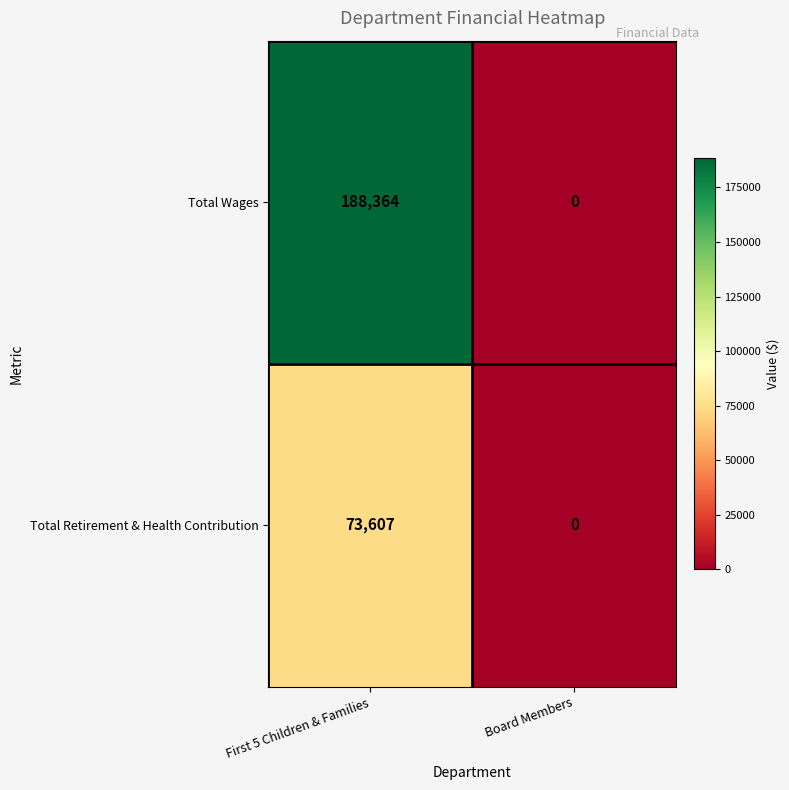

How many series are shown in this chart?

2